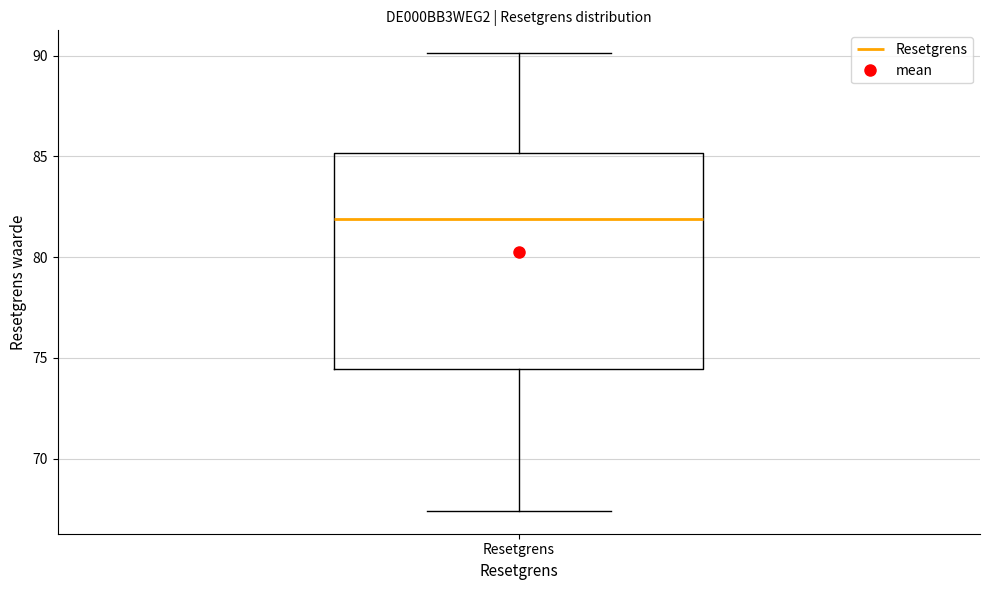

Transcribe this box plot: give where the median line is, the range the box spans, and where the two whiskers end, as read against the y-axis. The values are not printed on the chart, so give them approximately, as read against the axis.

median 82.0, box 74.5 to 85.0, whiskers 67.5 to 90.0